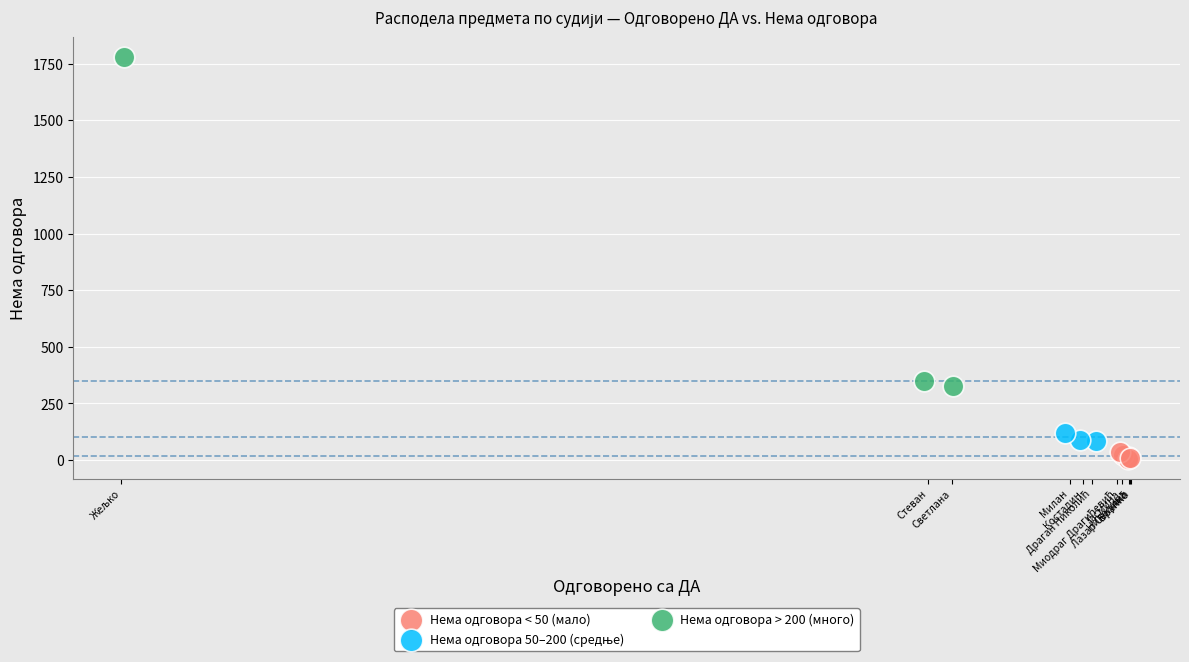

Which series reaches the maximum Y coordinate?

Нема одговора > 200 (много)